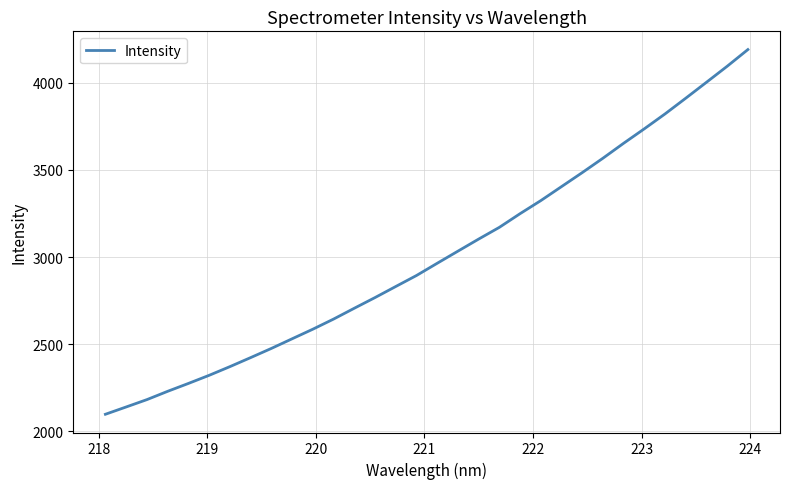

How many lines are shown in the chart?

1